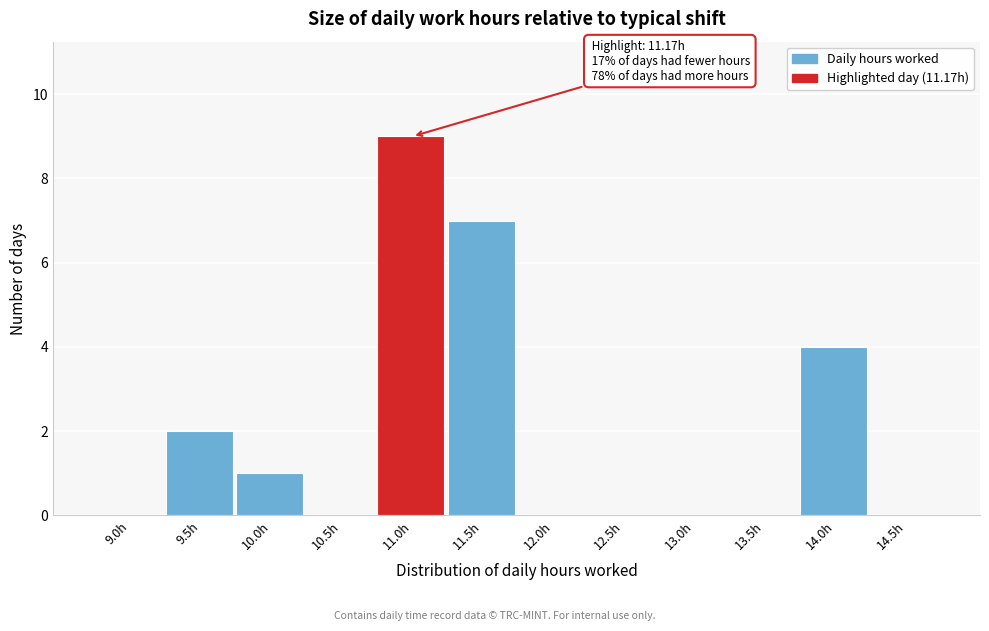

Reading left to right, list all the values displayed in this chart.

9.0h=0	9.5h=2	10.0h=1	10.5h=0	11.0h=9	11.5h=7	12.0h=0	12.5h=0	13.0h=0	13.5h=0	14.0h=4	14.5h=0